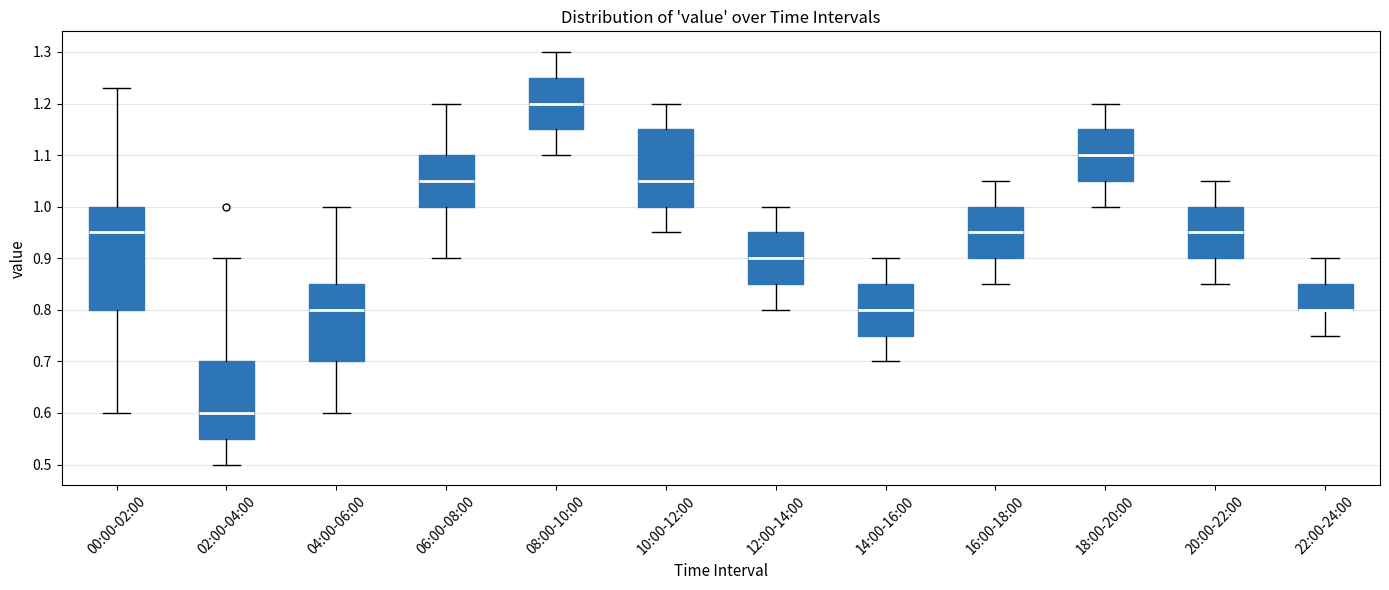

Reading left to right, read every box against the y-axis: the position of its median line, the range the box covers, and the ends of its whiskers. The values are not printed on the chart, so give them approximately, as read against the axis.

00:00-02:00: median 0.95, box 0.80 to 1.00, whiskers 0.60 to 1.23
02:00-04:00: median 0.60, box 0.55 to 0.70, whiskers 0.50 to 0.90
04:00-06:00: median 0.80, box 0.70 to 0.85, whiskers 0.60 to 1.00
06:00-08:00: median 1.05, box 1.00 to 1.10, whiskers 0.90 to 1.20
08:00-10:00: median 1.20, box 1.15 to 1.25, whiskers 1.10 to 1.30
10:00-12:00: median 1.05, box 1.00 to 1.15, whiskers 0.95 to 1.20
12:00-14:00: median 0.90, box 0.85 to 0.95, whiskers 0.80 to 1.00
14:00-16:00: median 0.80, box 0.75 to 0.85, whiskers 0.70 to 0.90
16:00-18:00: median 0.95, box 0.90 to 1.00, whiskers 0.85 to 1.05
18:00-20:00: median 1.10, box 1.05 to 1.15, whiskers 1.00 to 1.20
20:00-22:00: median 0.95, box 0.90 to 1.00, whiskers 0.85 to 1.05
22:00-24:00: median 0.80 (drawn on the box's lower edge), box 0.80 to 0.85, whiskers 0.75 to 0.90